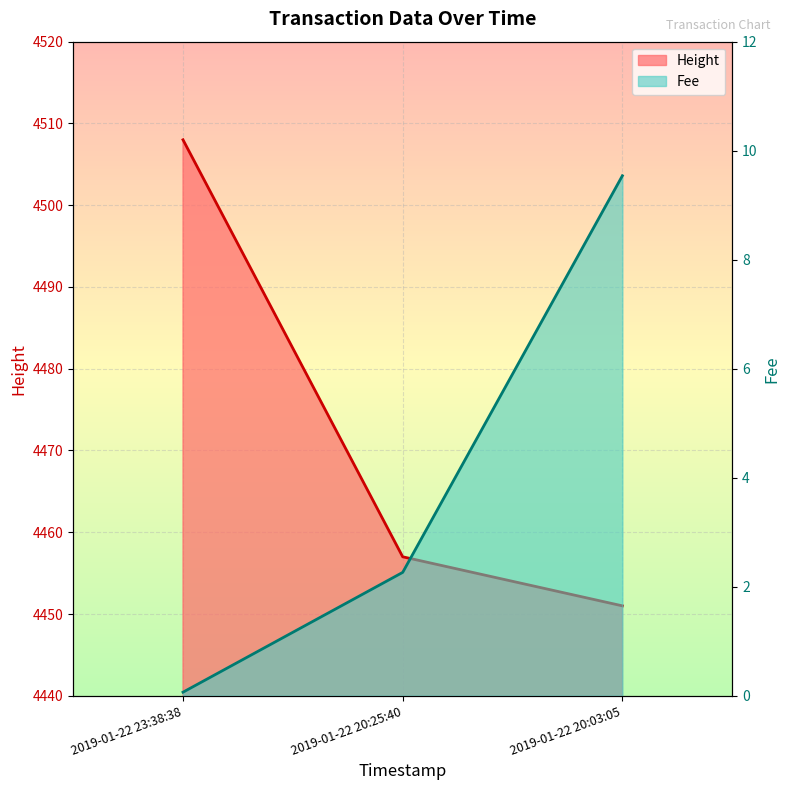

What is the difference between the maximum and minimum values in the Height series?

57.0